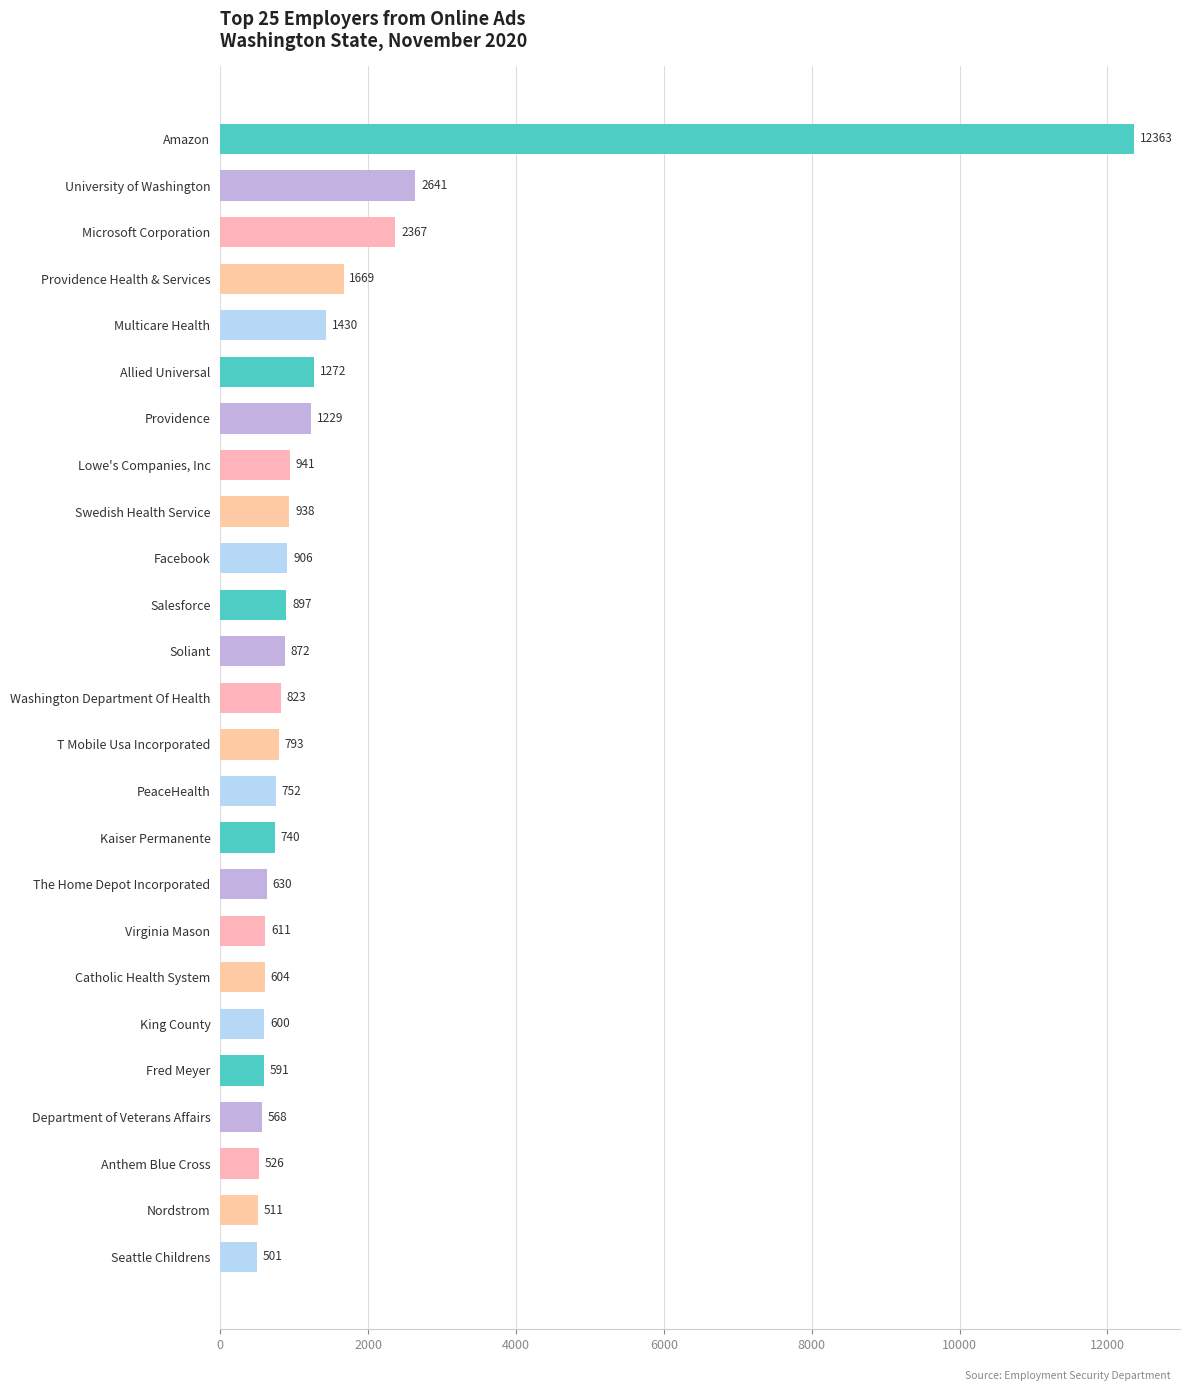

Are the bars horizontal?

Yes